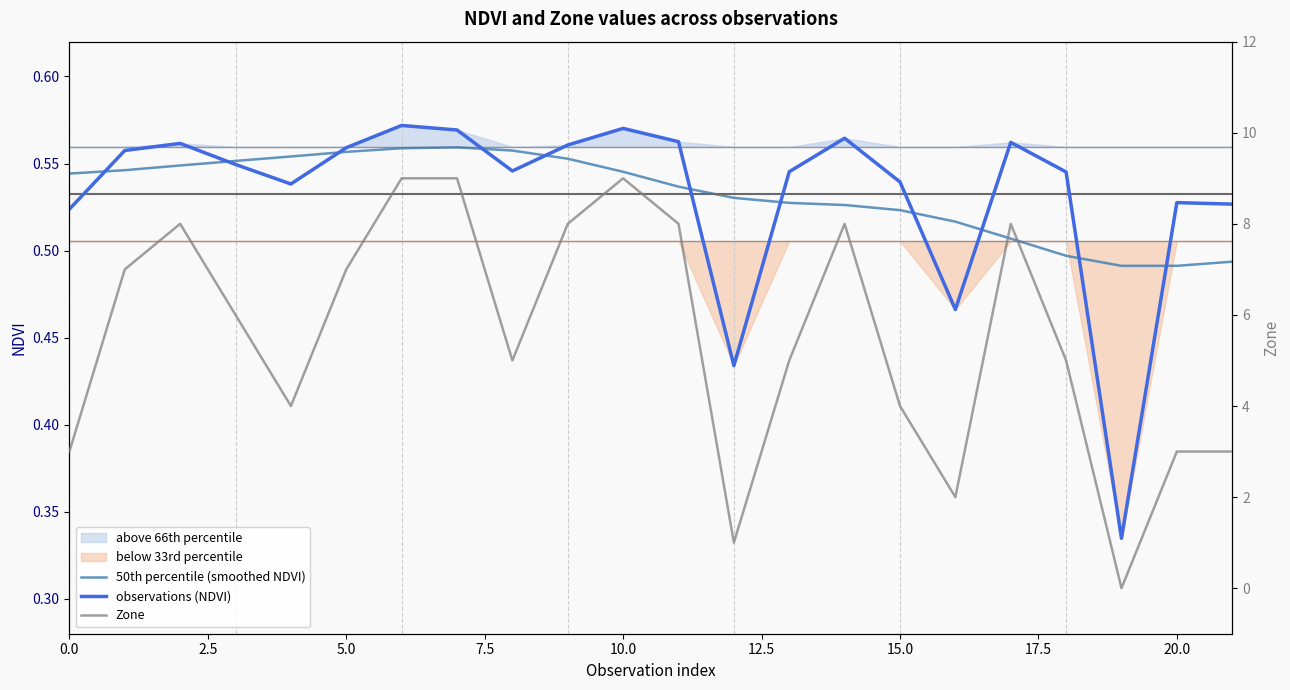

Which series ends up on top after the final intersection of Zone and observations (NDVI)?

Zone